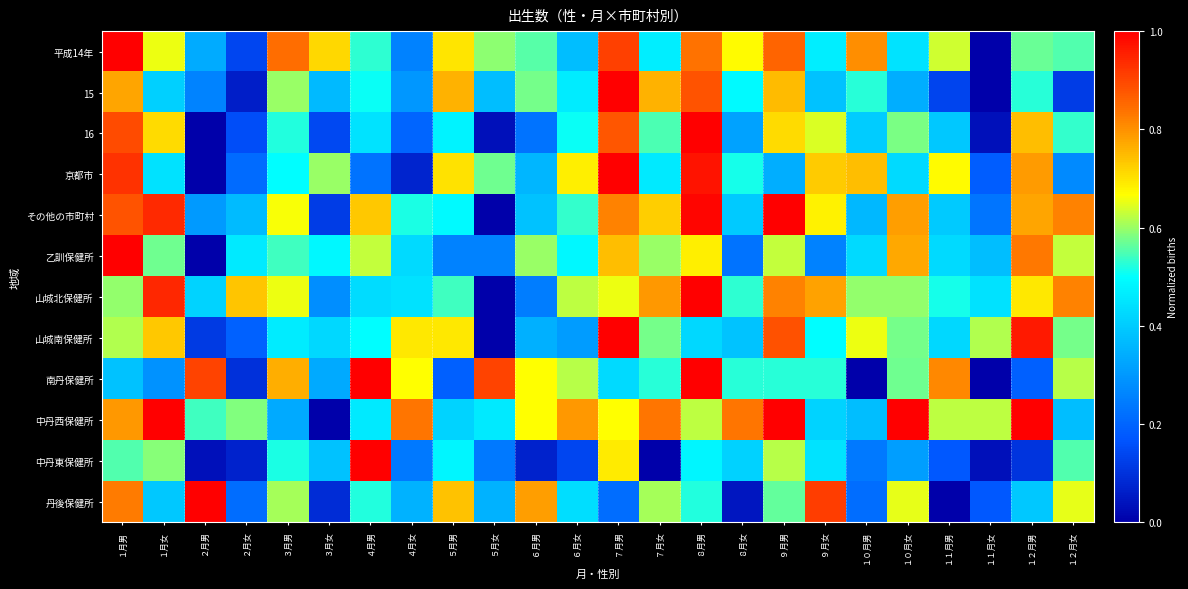

Rank the series by their maximum value, from lowest to highest.

南丹保健所, 丹後保健所, 中丹西保健所, 山城南保健所, 中丹東保健所, 乙訓保健所, 京都市, 山城北保健所, その他の市町村, 16, 平成14年, 15